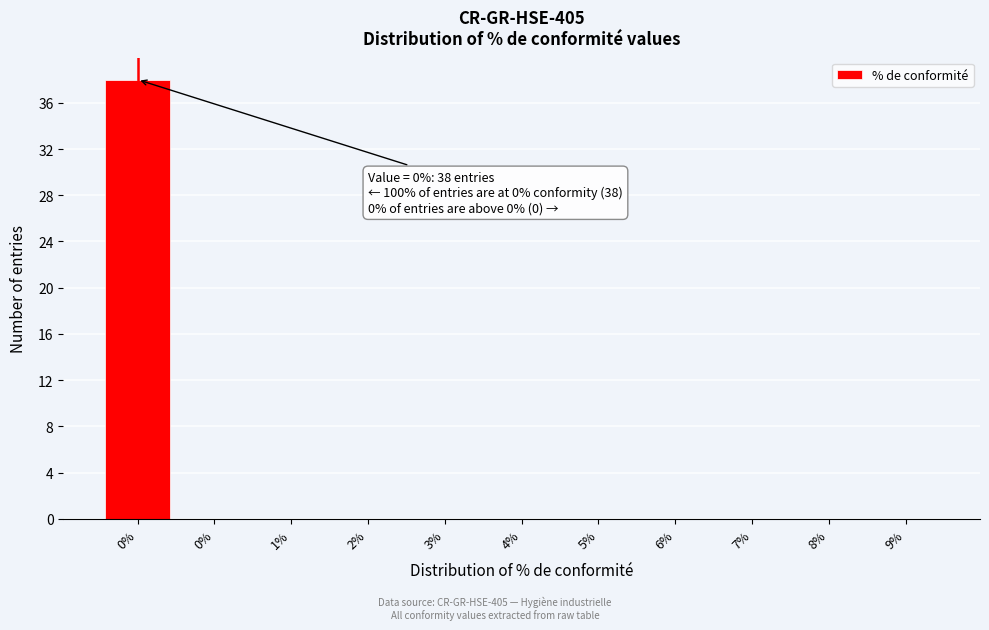

Are the bars horizontal?

No